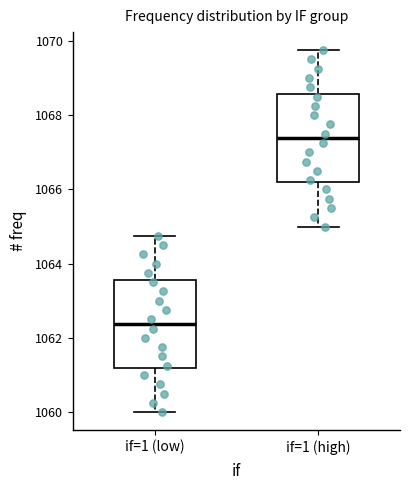

Where is the lower edge of the box for if=1 (low) on the y-axis? The values are not printed on the chart, so give them approximately, as read against the axis.

1061.2